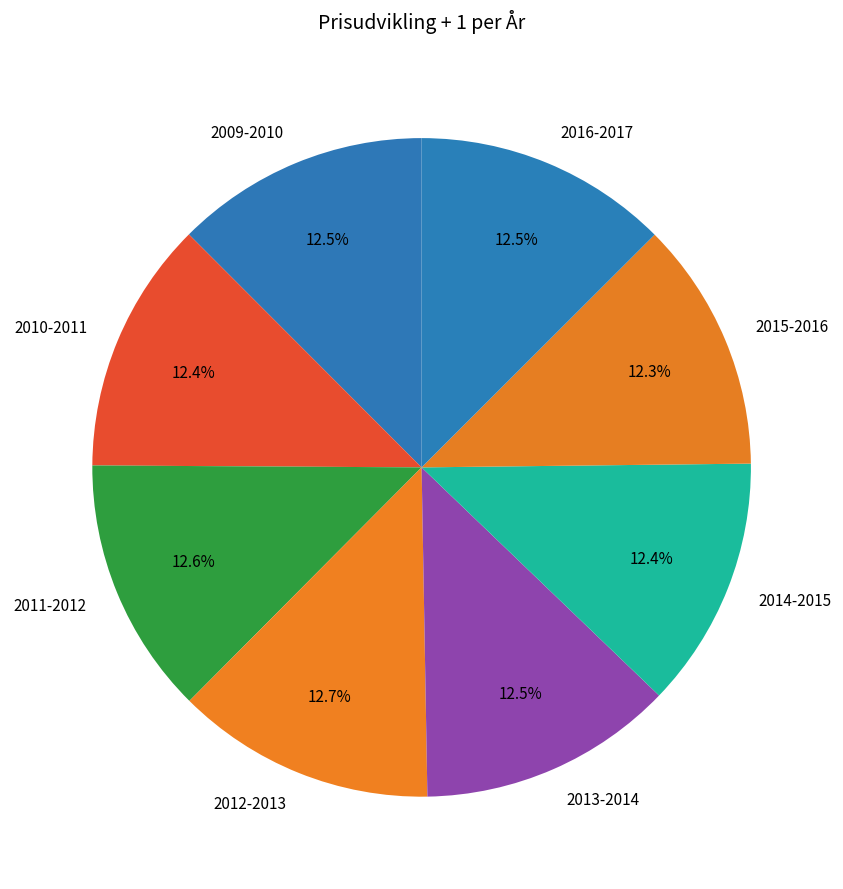

Is there a majority slice in this chart?

No